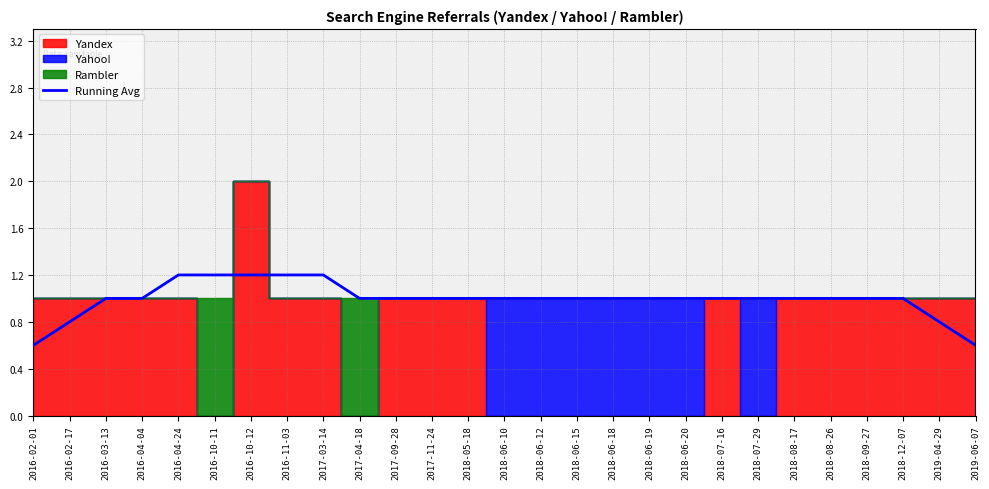

Reading left to right, list all the values displayed in this chart.

0.6	0.8	1.0	1.0	1.2	1.2	1.2	1.2	1.2	1.0	1.0	1.0	1.0	1.0	1.0	1.0	1.0	1.0	1.0	1.0	1.0	1.0	1.0	1.0	1.0	0.8	0.6